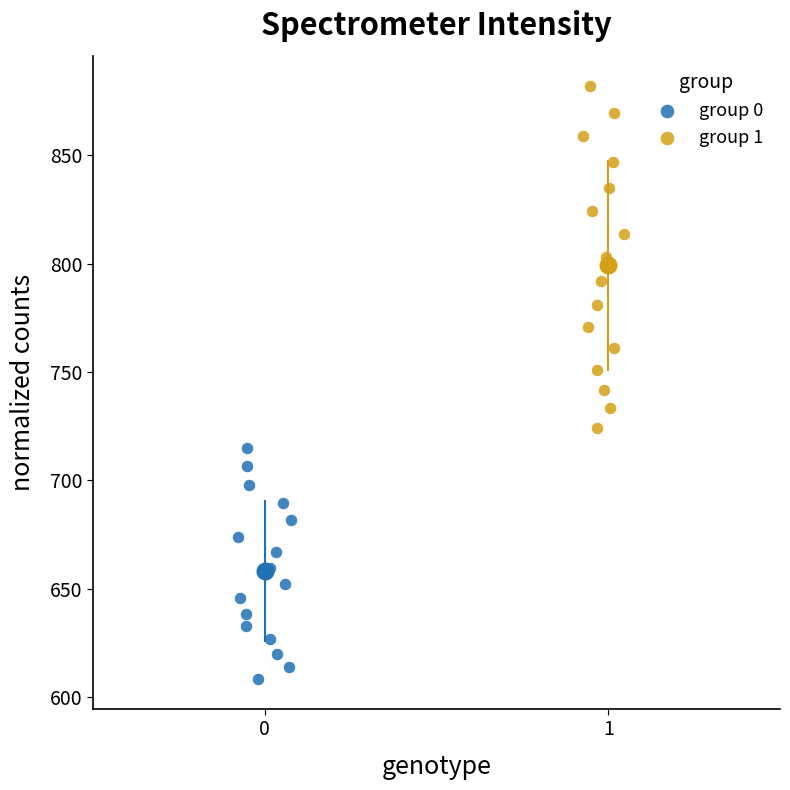

Which series reaches the maximum Y coordinate?

group 1